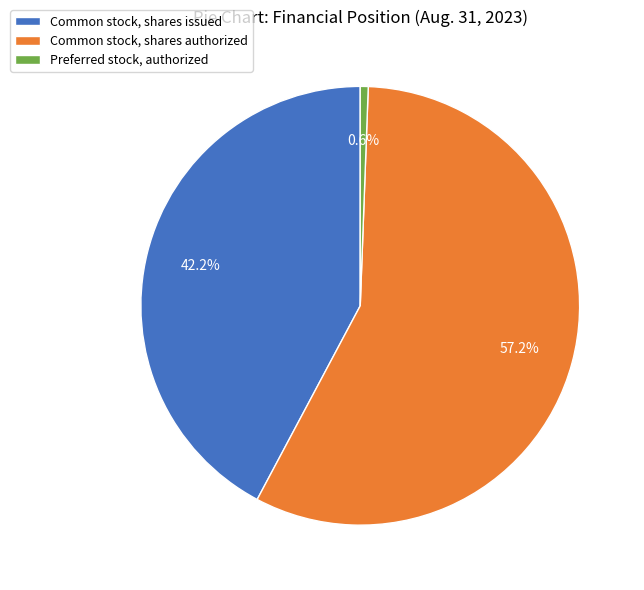

Which category has the biggest portion of the pie?

Common stock, shares authorized